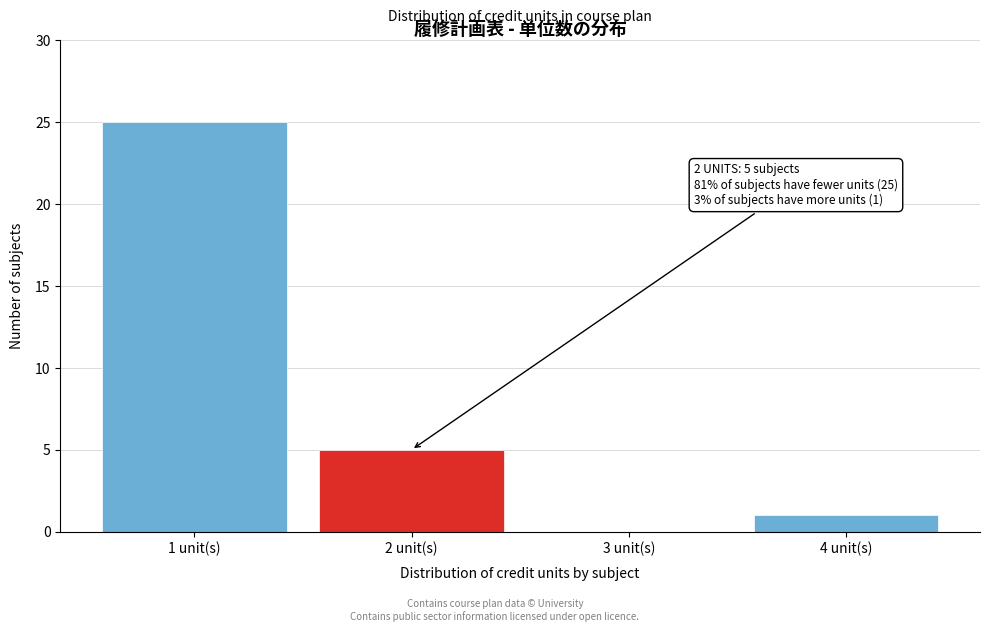

Reading left to right, list all the values displayed in this chart.

1 unit(s)=25	2 unit(s)=5	3 unit(s)=0	4 unit(s)=1